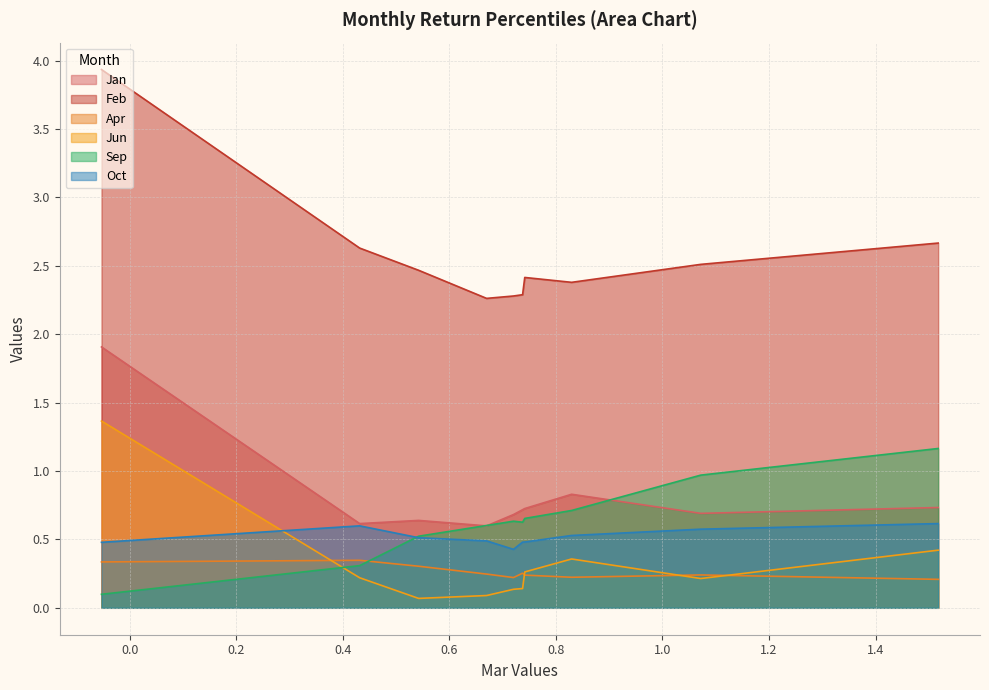

How many lines are shown in the chart?

6